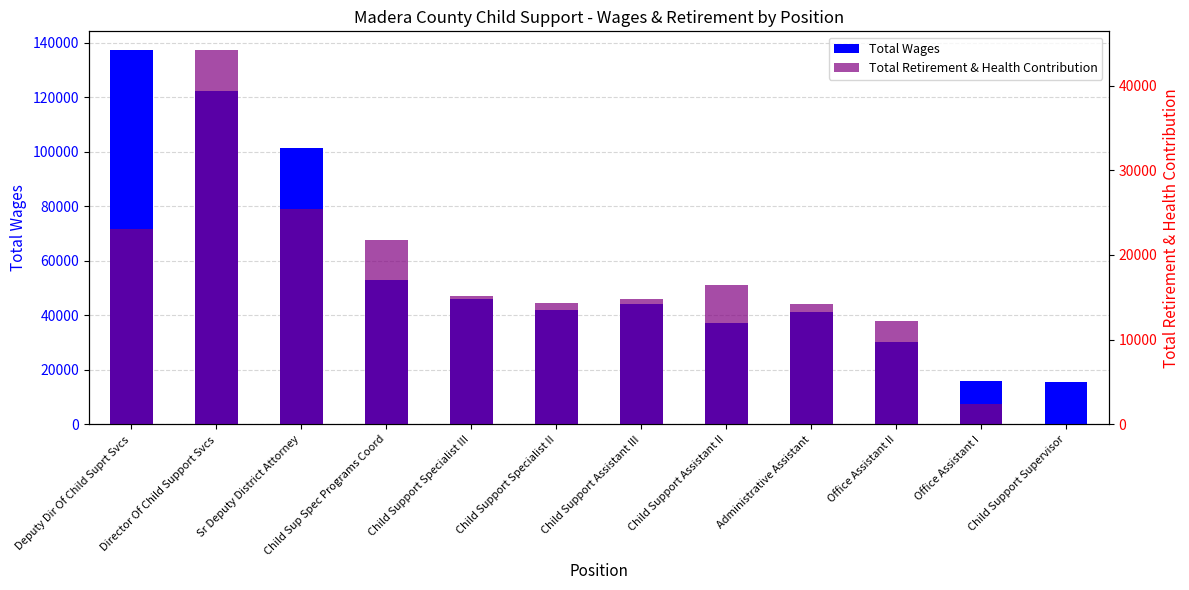

Where is Total Wages nearest to the value 76487?

Child Sup Spec Programs Coord